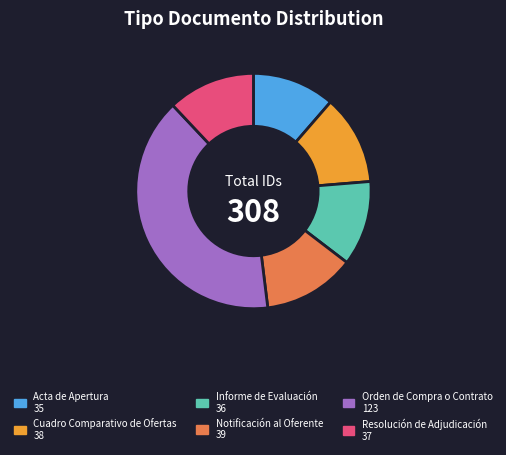

How many slices are in this pie chart?

6